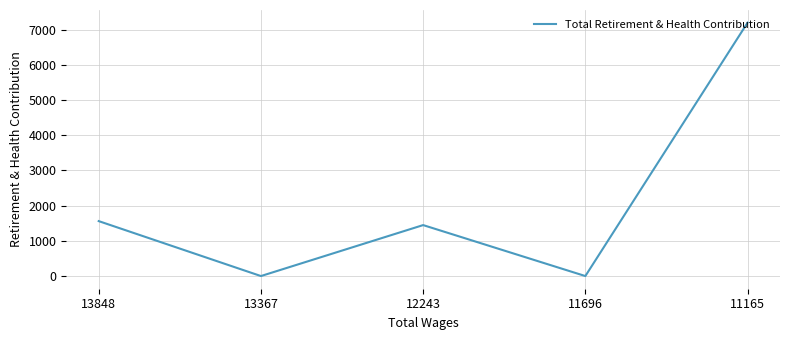

What is the average value?

2042